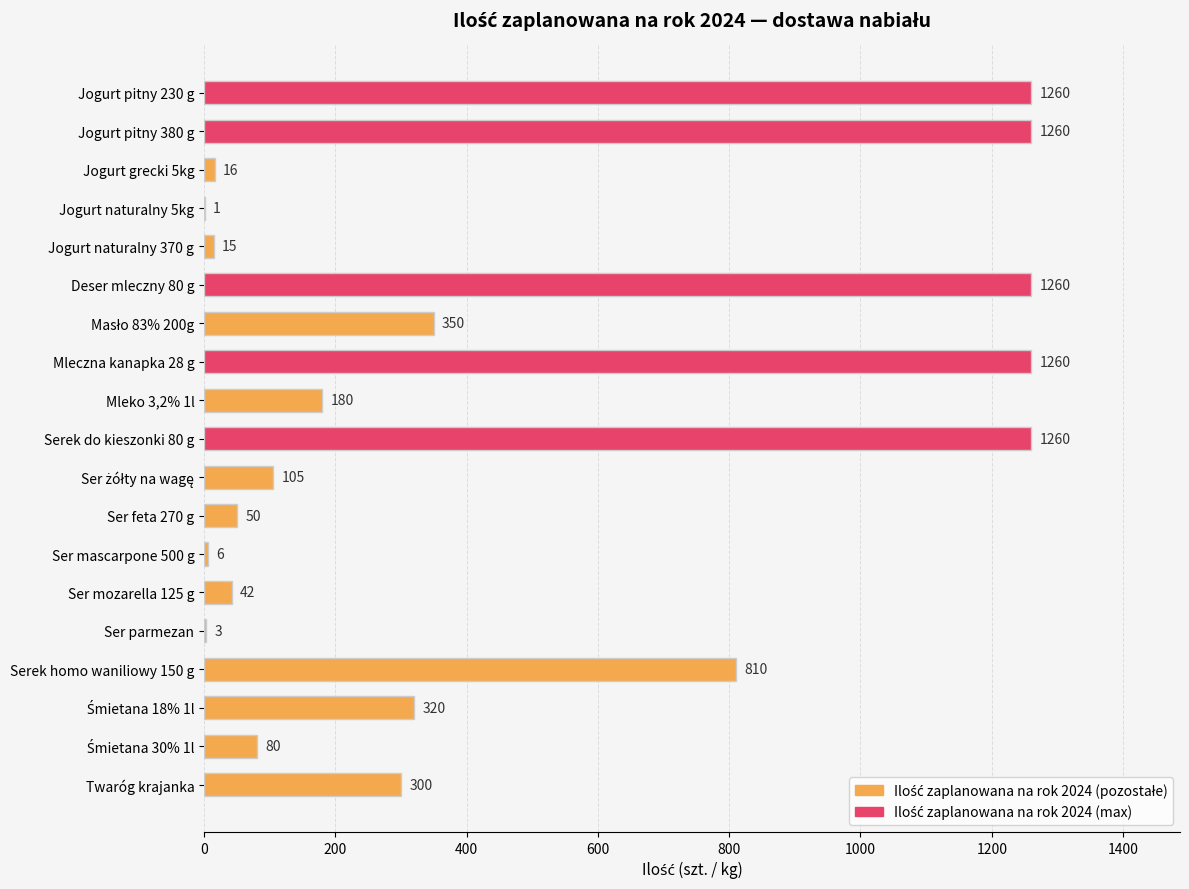

Between Mleczna kanapka 28 g and Ser feta 270 g, which is larger?

Mleczna kanapka 28 g